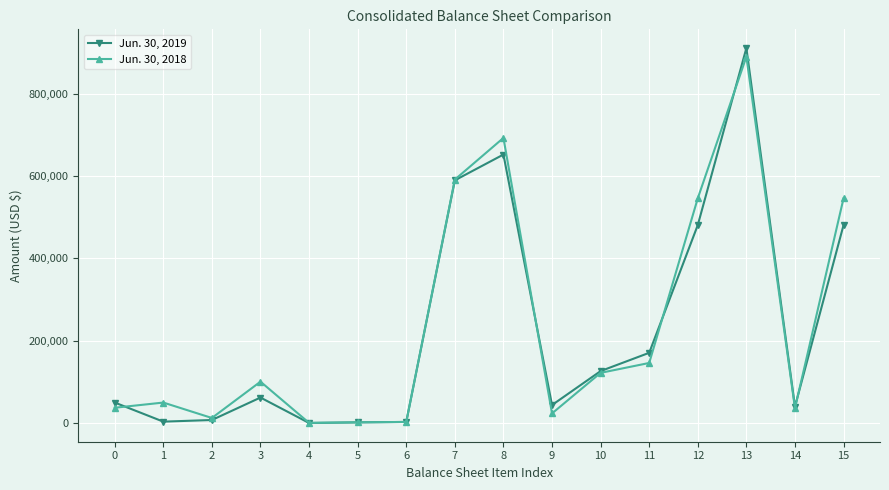

List the series in order of their overall mean, lowest first.

Jun. 30, 2019, Jun. 30, 2018